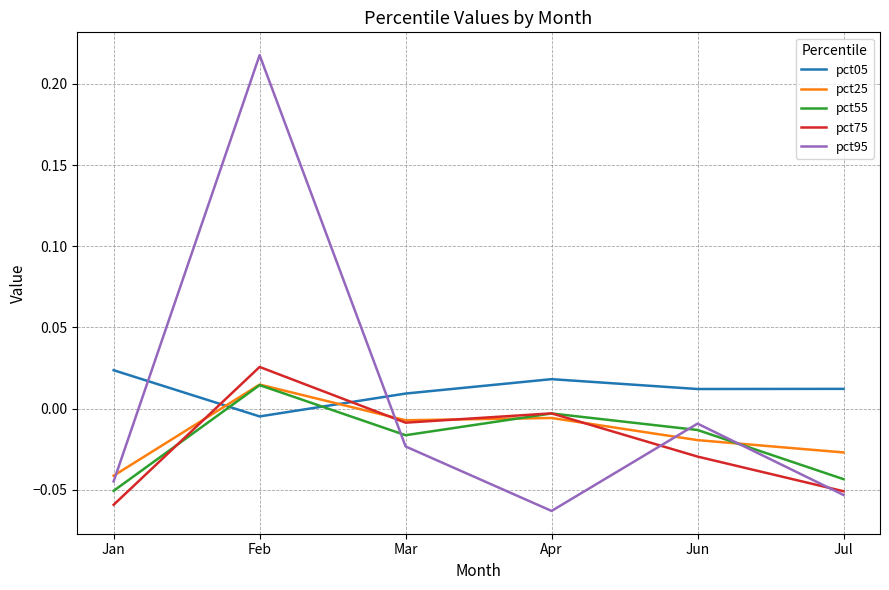

True or false: pct25 has a value of -0.0 at Apr.

True